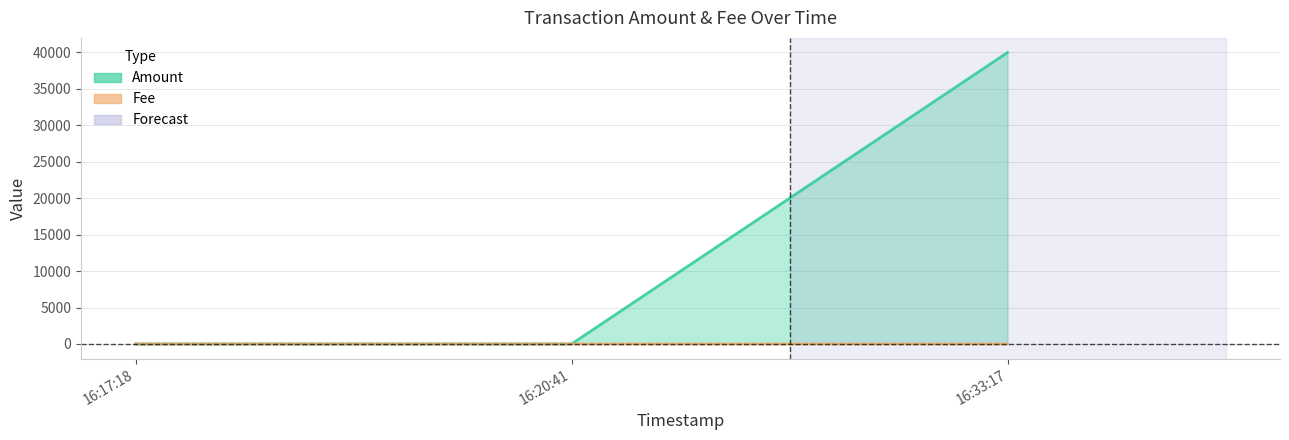

At which category is the sum across all series the highest?

16:33:17